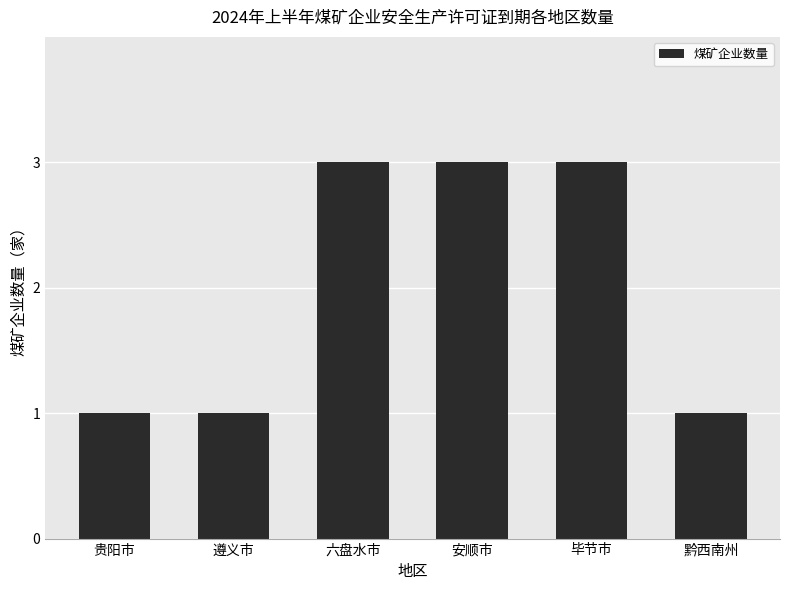

What is the average value?

2